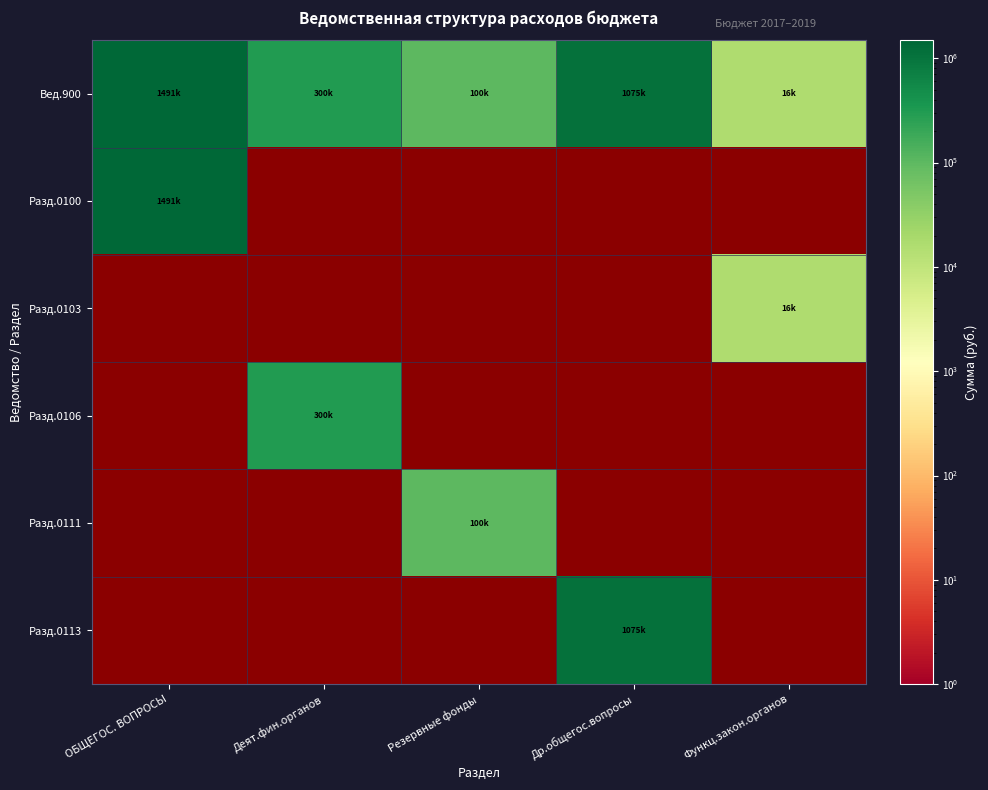

At which label does Разд.0106 reach its minimum?

ОБЩЕГОС. ВОПРОСЫ